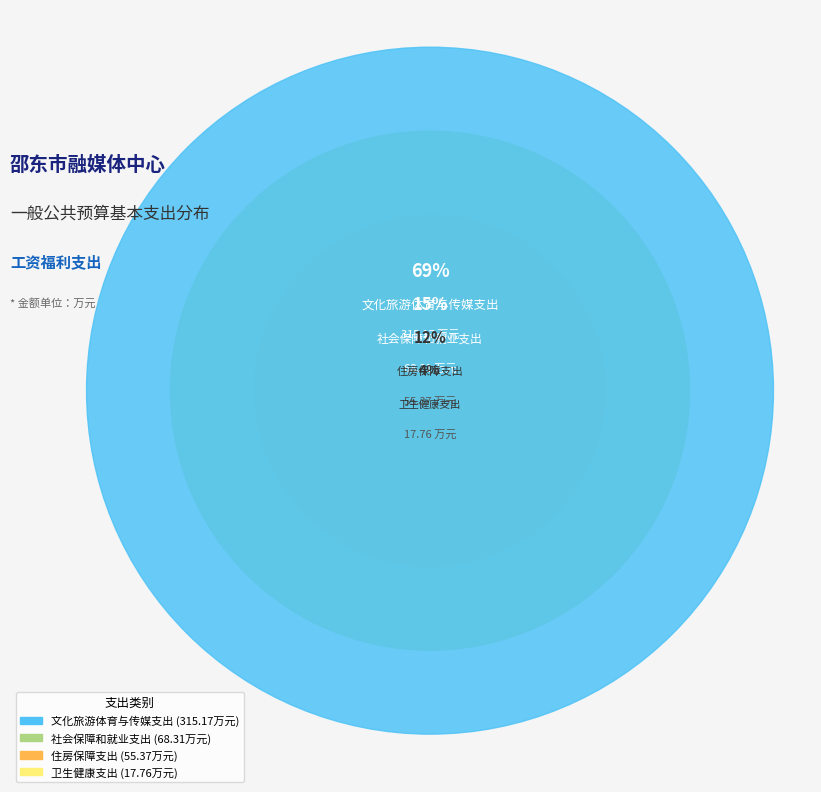

To the nearest percent, what is the combined percentage of 社会保障和就业支出 and 卫生健康支出?

19%